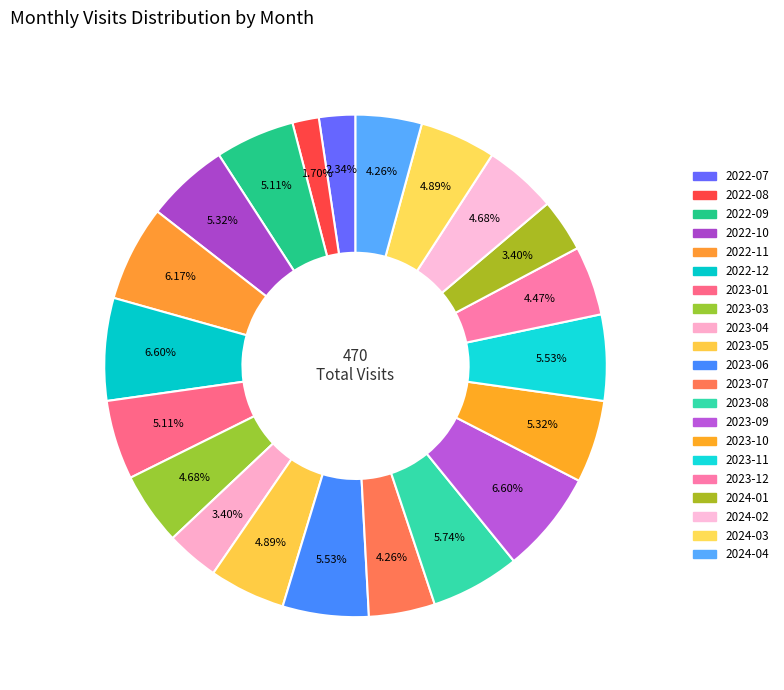

How many segments does this pie chart have?

21